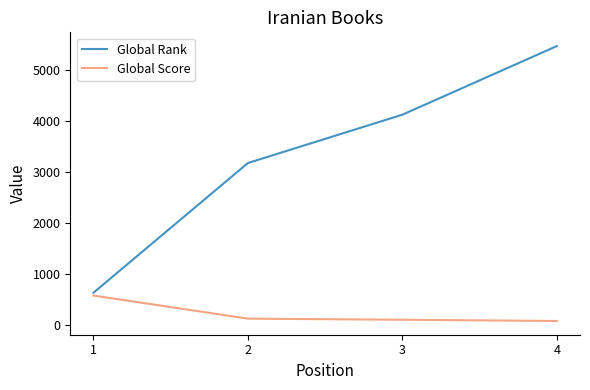

The Global Score series shows 288 at 1. True or false?

False